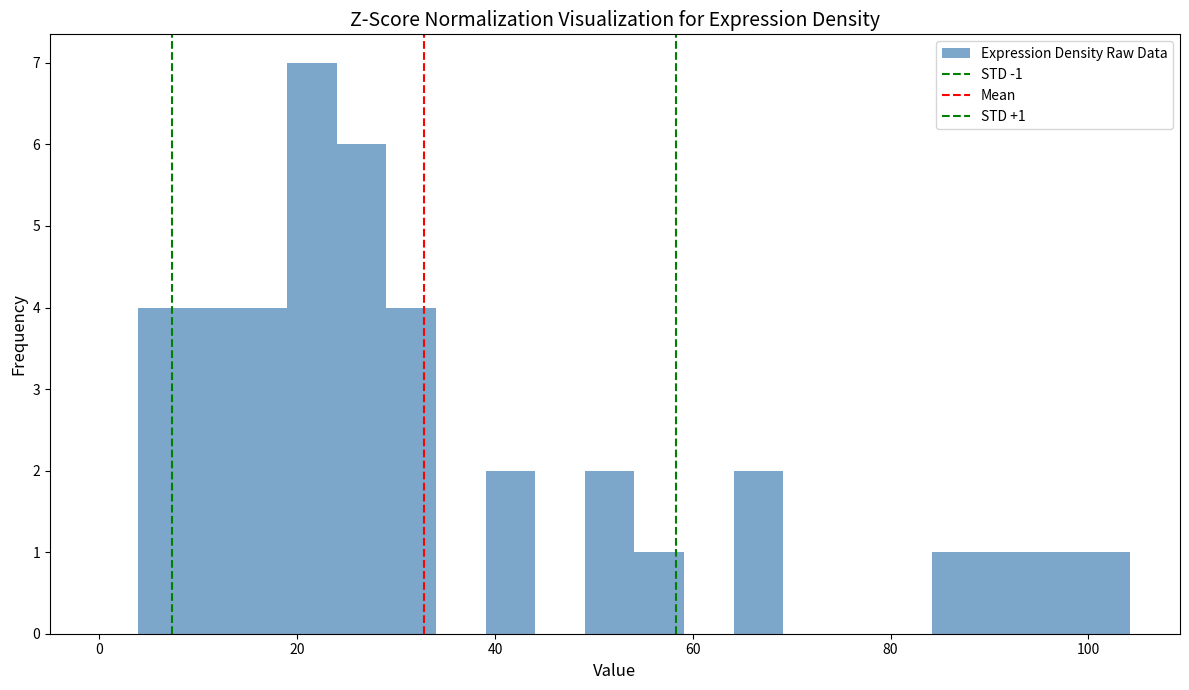

Read against the x-axis, roughly where is the centre of the tallest bar?

22